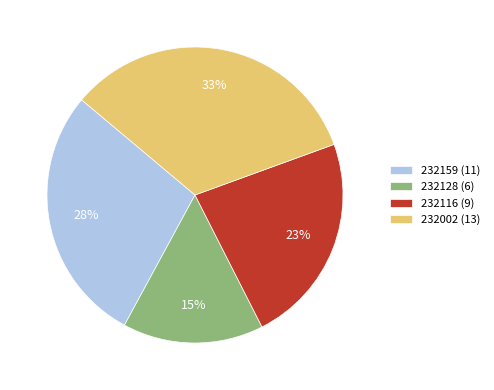

To the nearest percent, what portion does 232002 represent?

33%